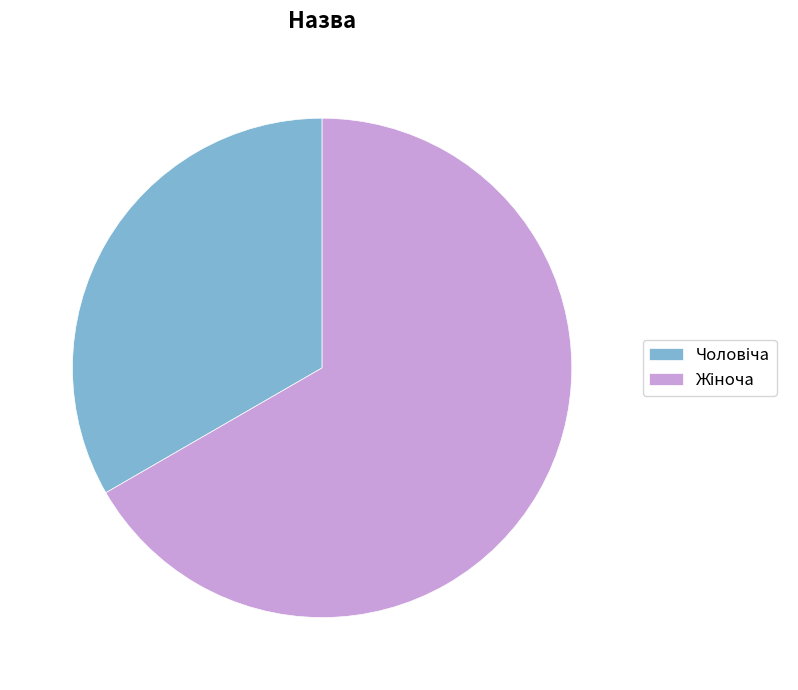

Does any single category account for the majority?

Yes